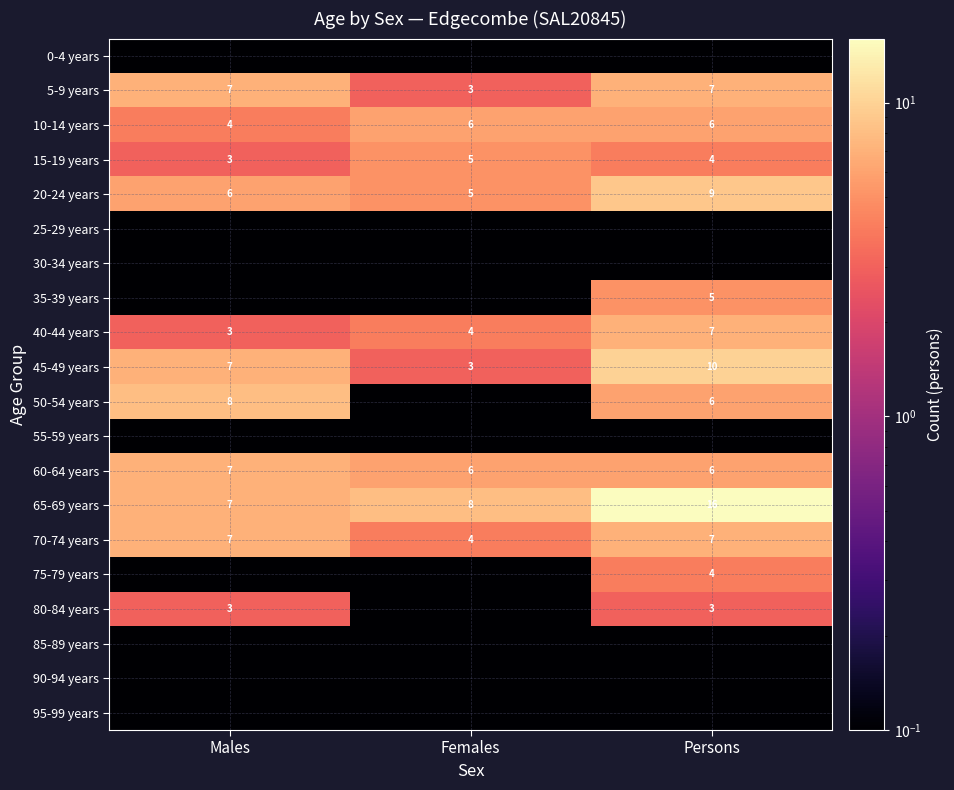

Read the 70-74 years value at Males.

7.0